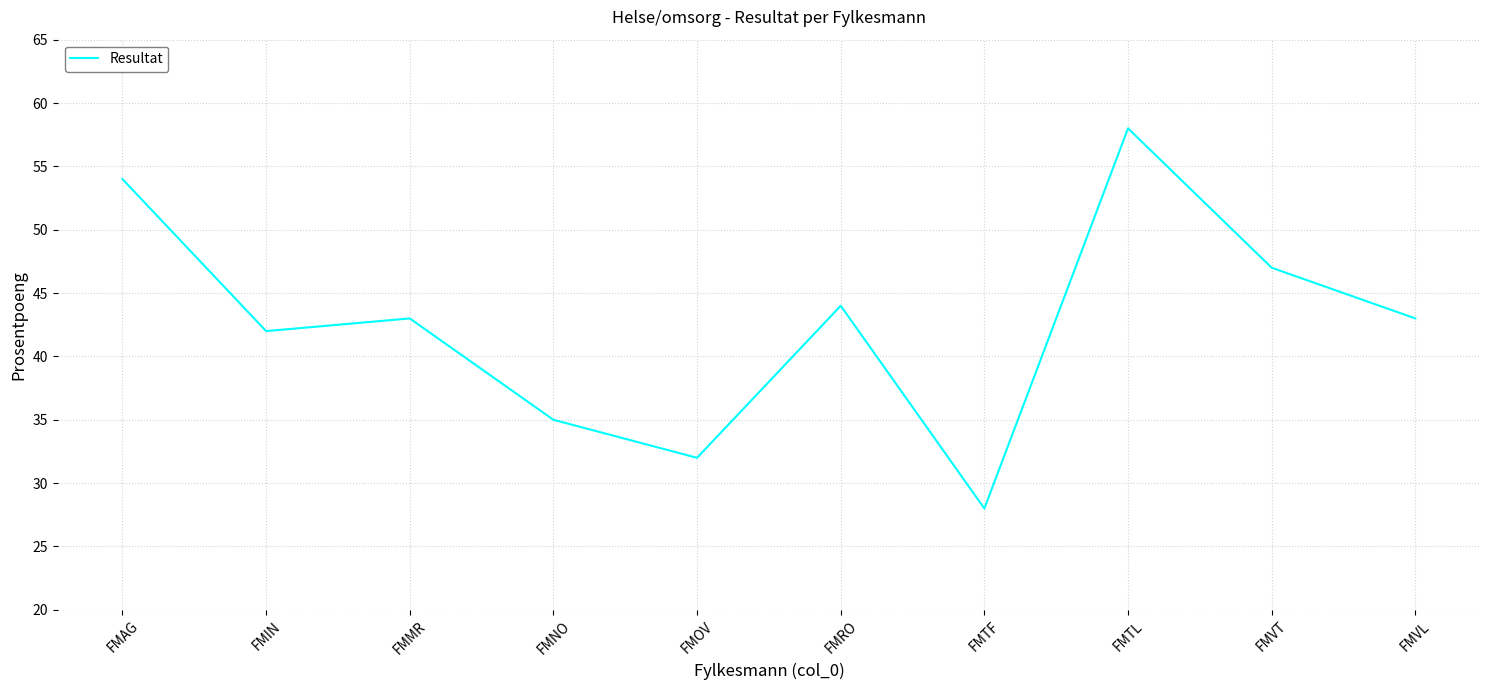

True or false: there are more than 2 points higher than both neighbors.

True